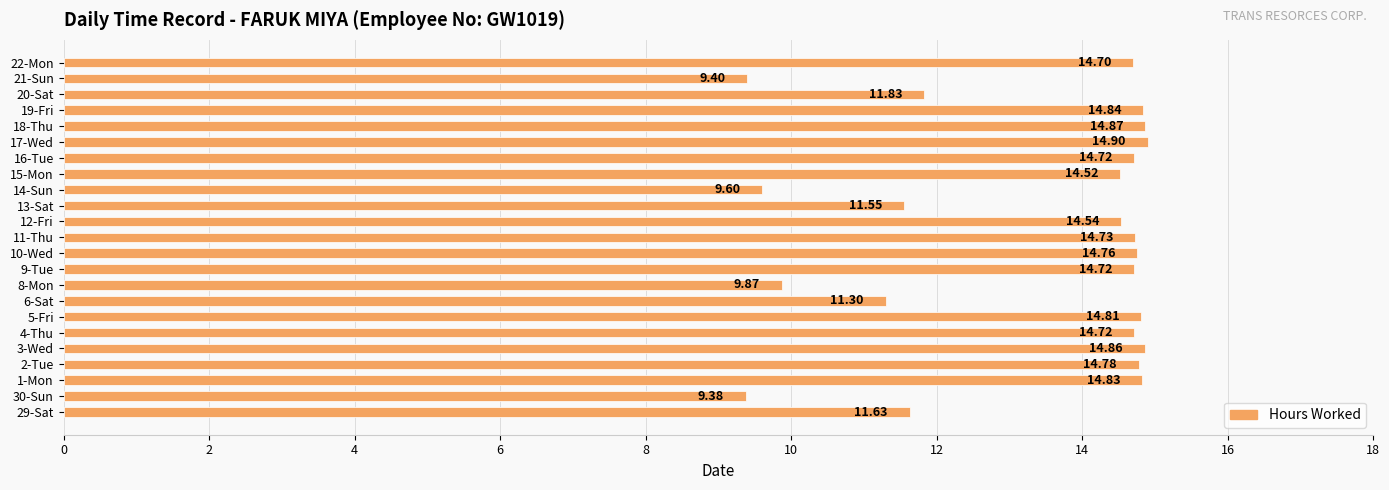

At which label is the value closest to 12?

20-Sat